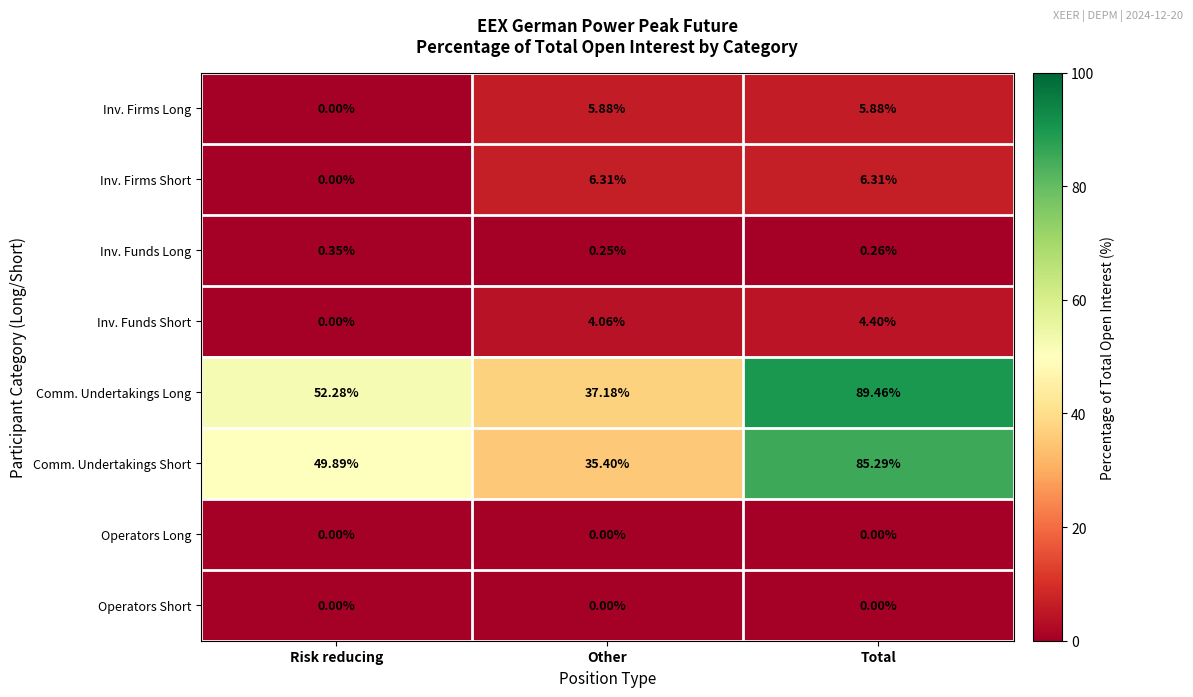

Which category has the highest value in the Comm. Undertakings Short series?

Total